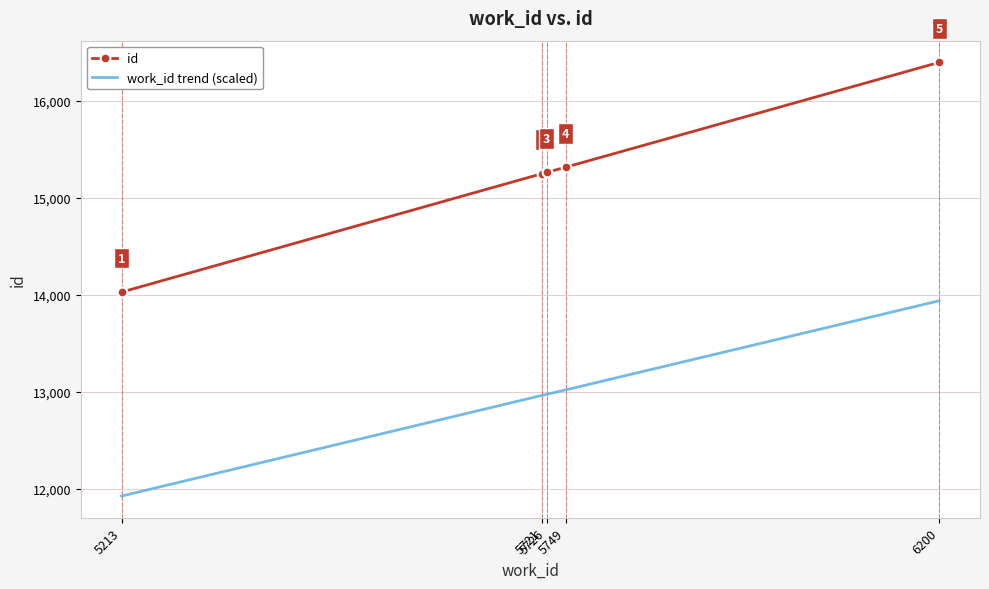

Reading left to right, extract all data points from this chart.

14028	15251	15262	15316	16398